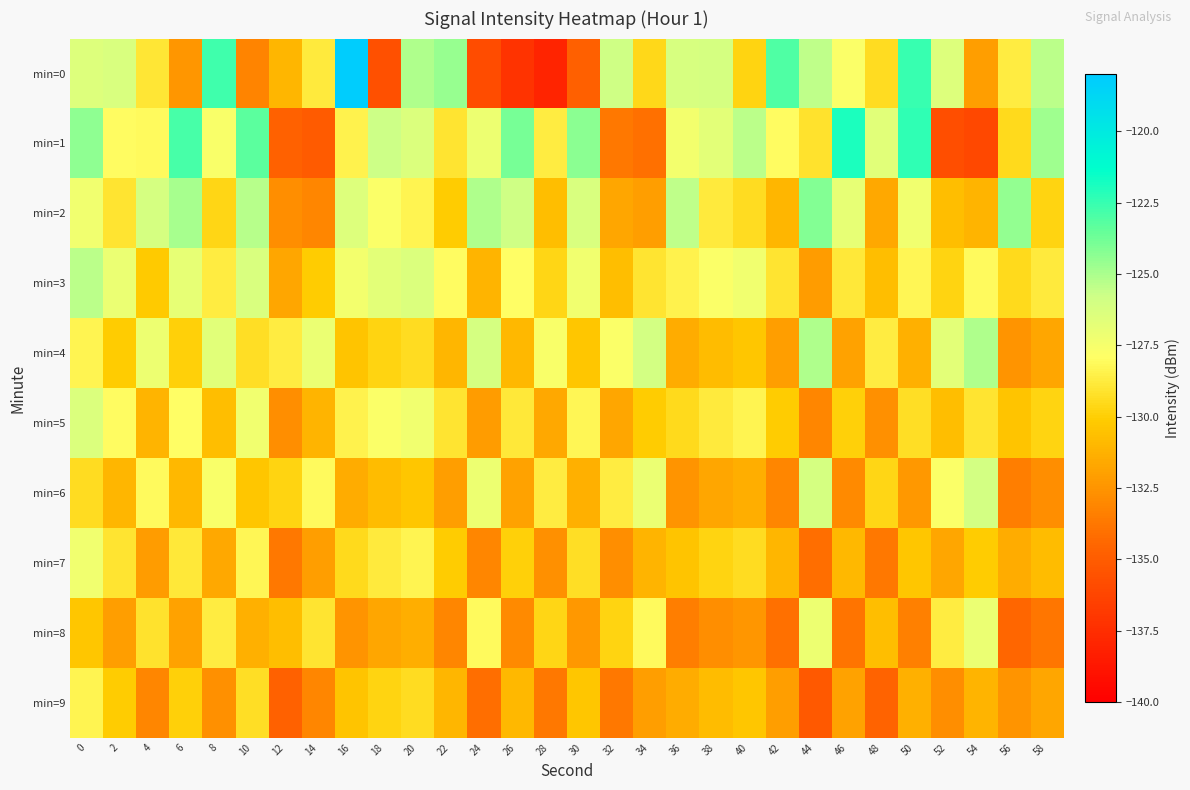

What is the greatest value displayed?

-118.1